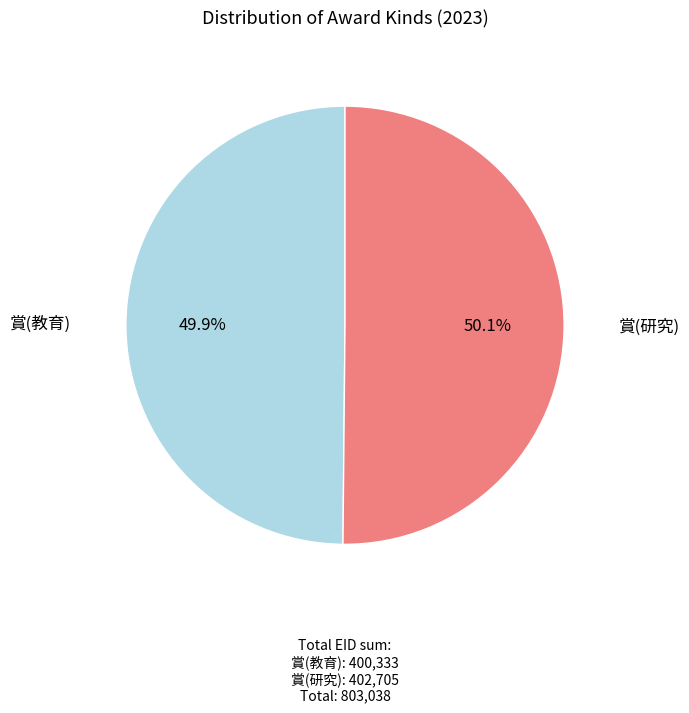

Count the number of slices in the pie.

2